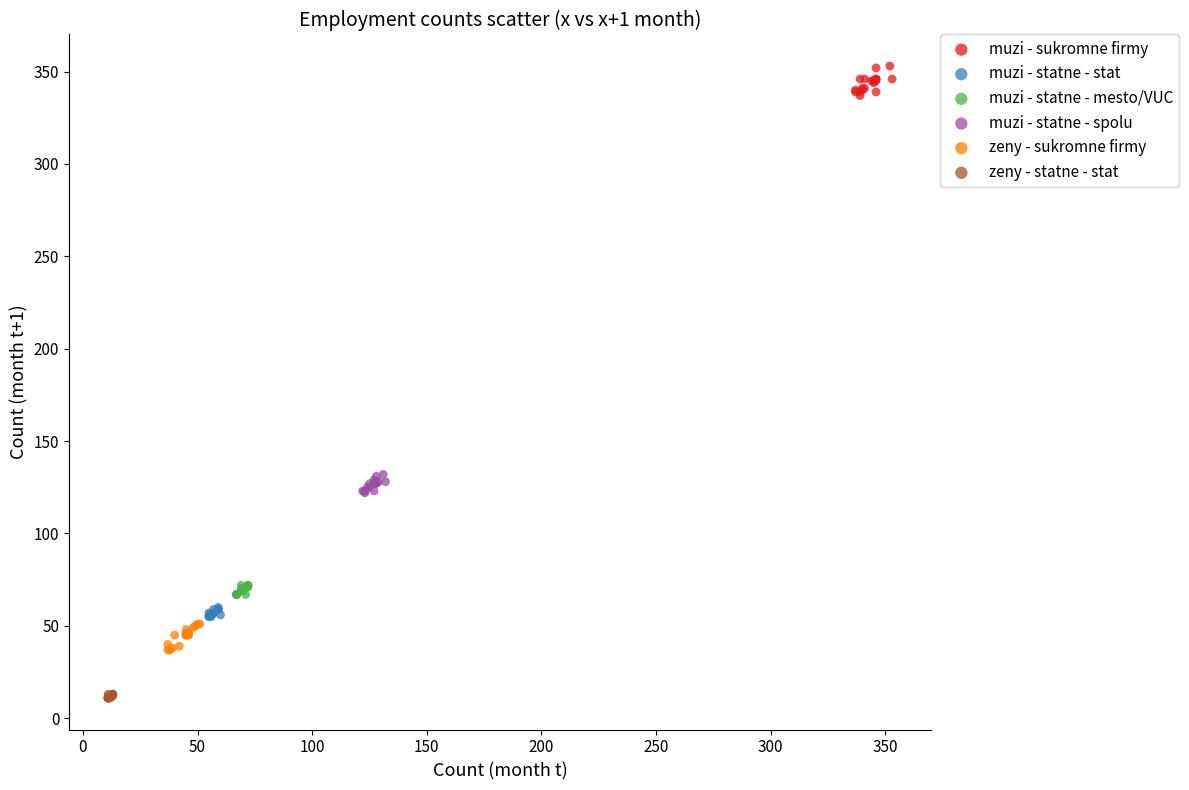

What are all the series names shown in the legend?

muzi - sukromne firmy, muzi - statne - stat, muzi - statne - mesto/VUC, muzi - statne - spolu, zeny - sukromne firmy, zeny - statne - stat